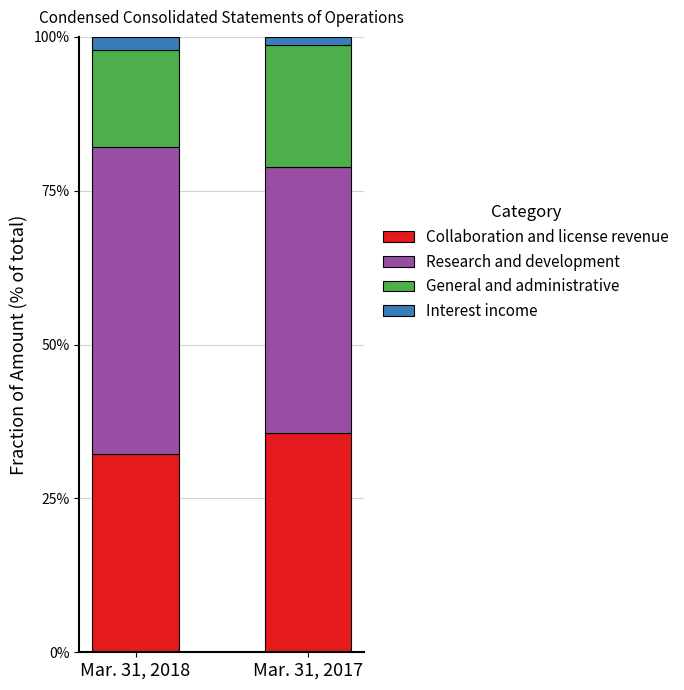

What is the sum of all Collaboration and license revenue values?

67.9